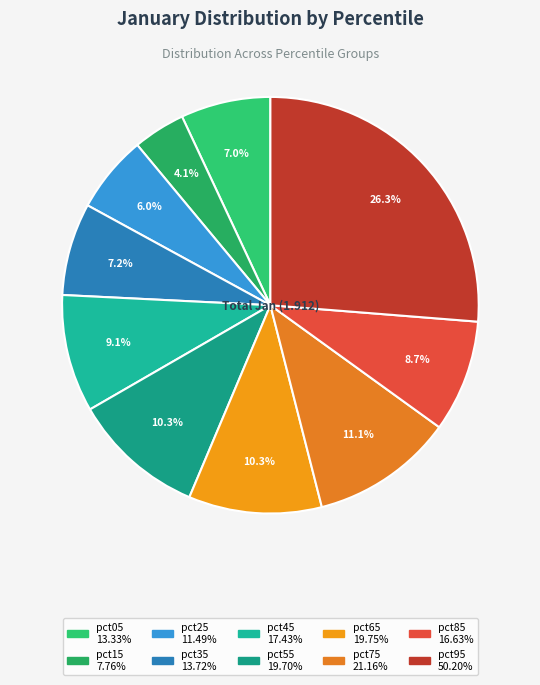

To the nearest percent, what is the average slice percentage?

10%